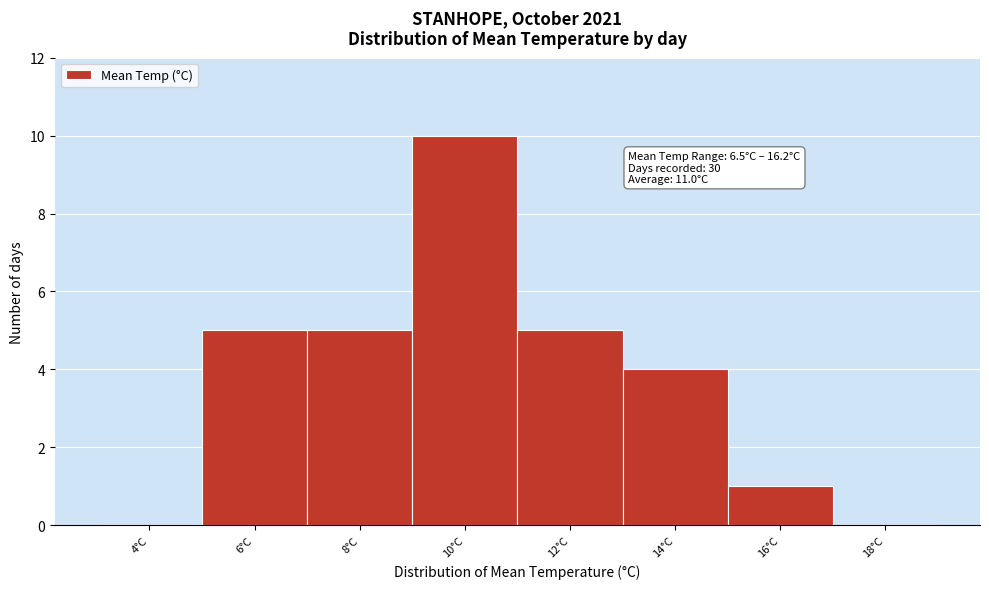

Reading left to right, what are all the values shown in this chart?

4°C=0	6°C=5	8°C=5	10°C=10	12°C=5	14°C=4	16°C=1	18°C=0